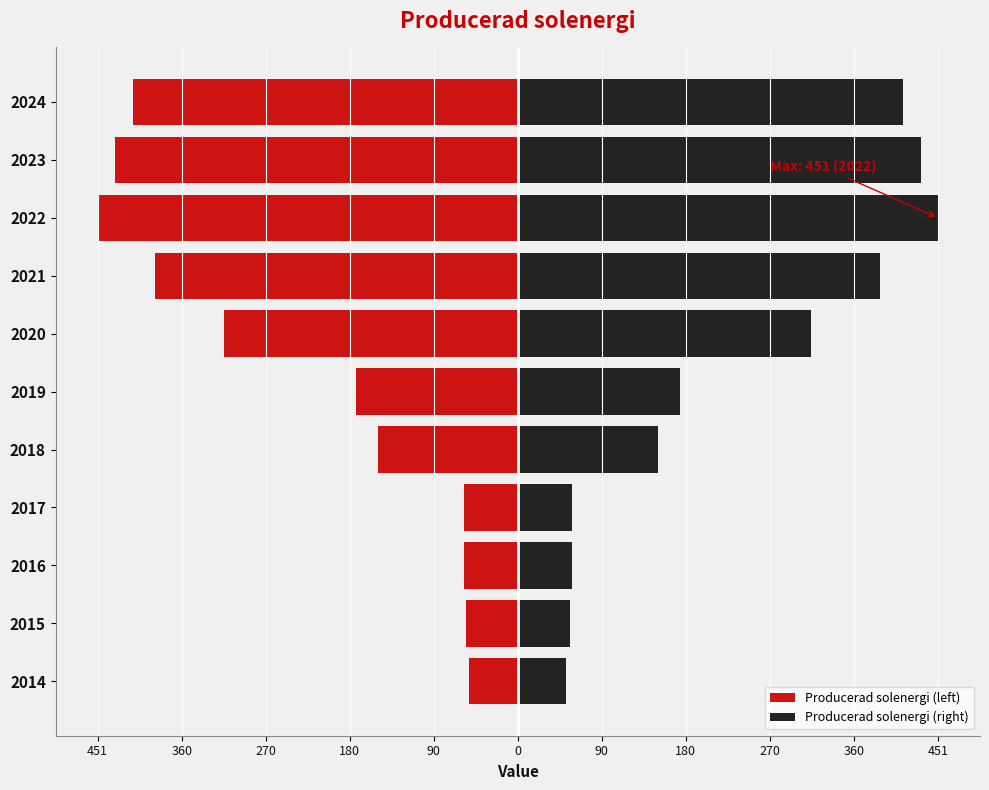

Reading left to right, list all the values displayed in this chart.

Producerad solenergi (left): -52	-56	-58	-58	-150	-174	-315	-389	-451	-433	-413
Producerad solenergi (right): 52	56	58	58	150	174	315	389	451	433	413